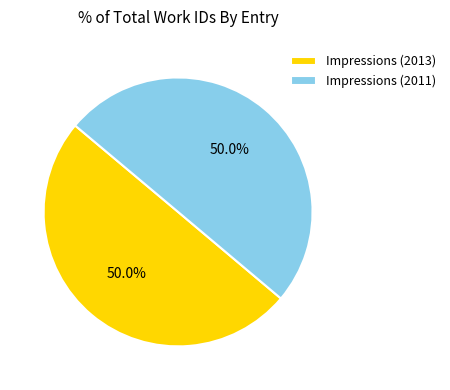

Combined, do Impressions (2013) and Impressions (2011) account for over 50%?

Yes